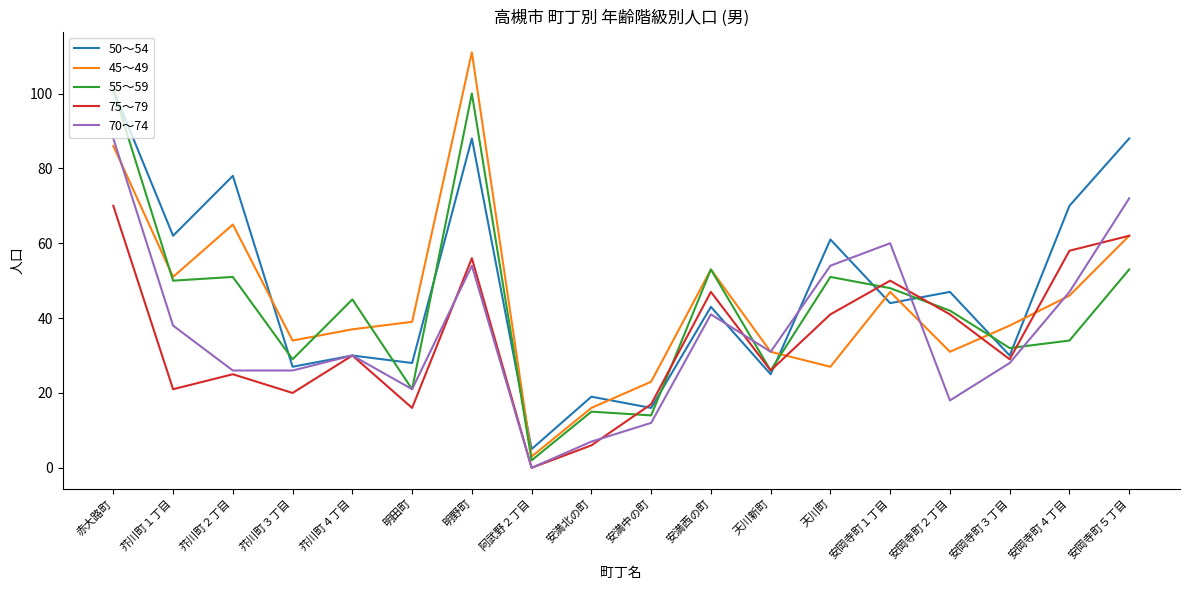

Where is the first local maximum for 50～54?

芥川町２丁目